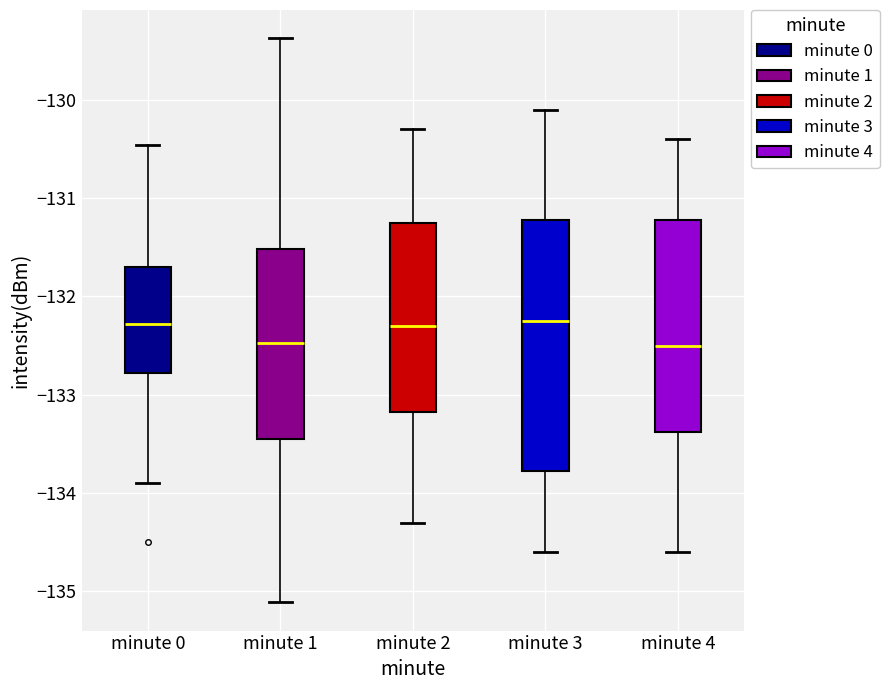

Where does the median line of the box for minute 0 sit on the y-axis? The values are not printed on the chart, so give them approximately, as read against the axis.

-132.3